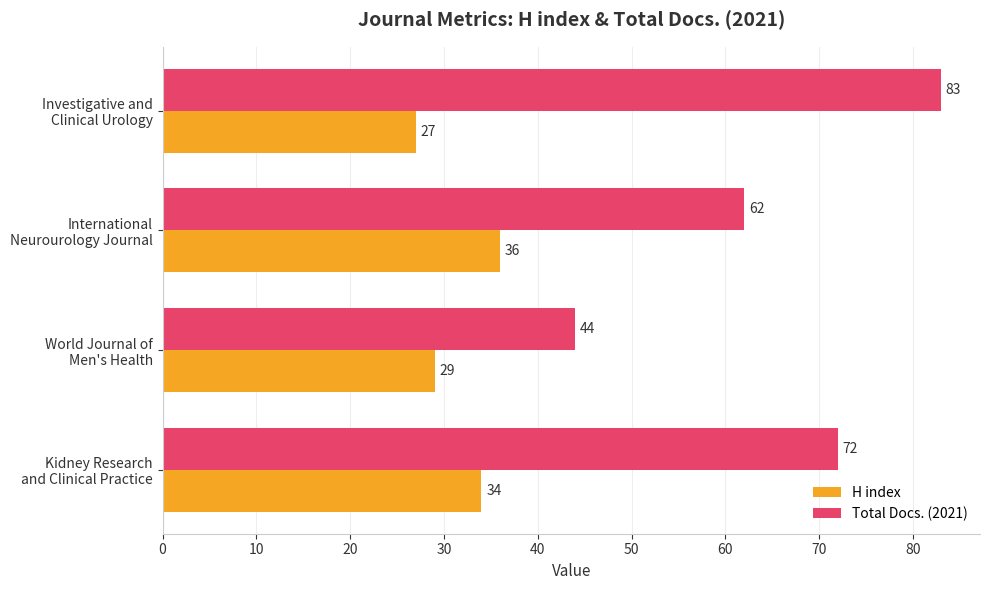

What is the average value of the H index series?

32